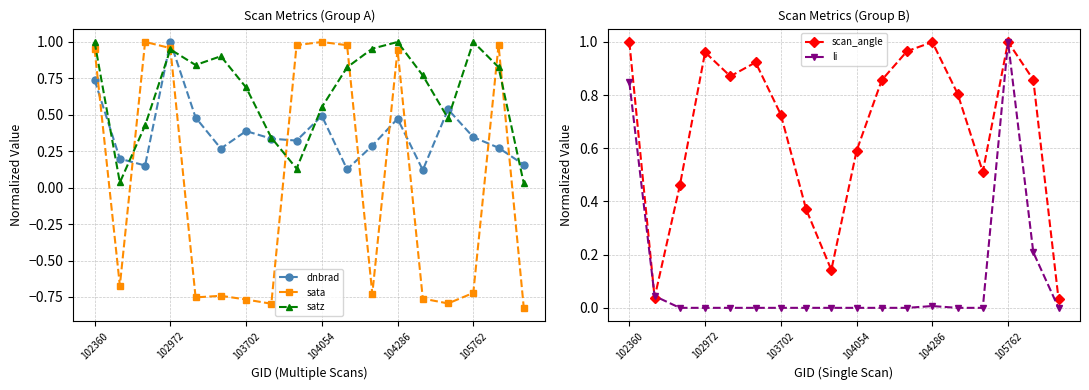

In dnbrad, how many points are lower than both neighbors (excluding endpoints)?

5